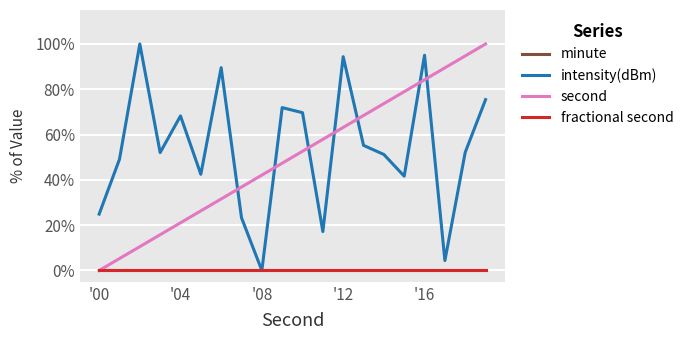

At which category is the sum across all series the highest?

'16